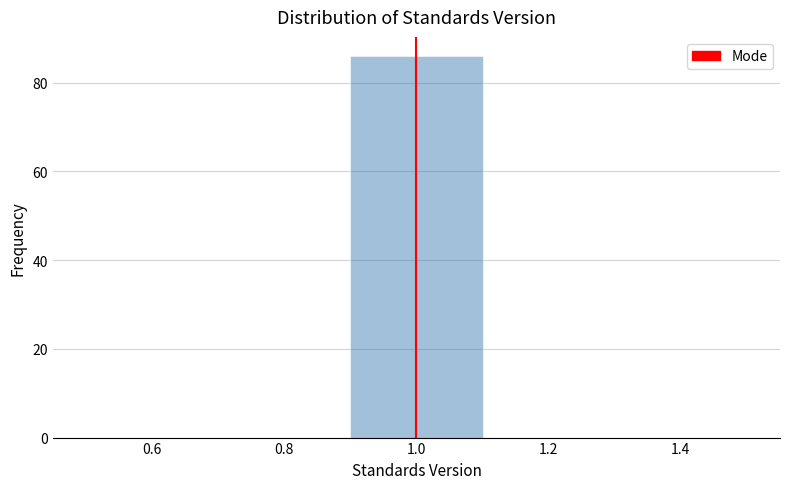

Reading left to right, list every bar in this chart as the range it spans on the x-axis followed by its height. The values are not printed on the chart, so give them approximately, as read against the axis.

0.5 to 0.7: 0
0.7 to 0.9: 0
0.9 to 1.1: 86
1.1 to 1.3: 0
1.3 to 1.5: 0